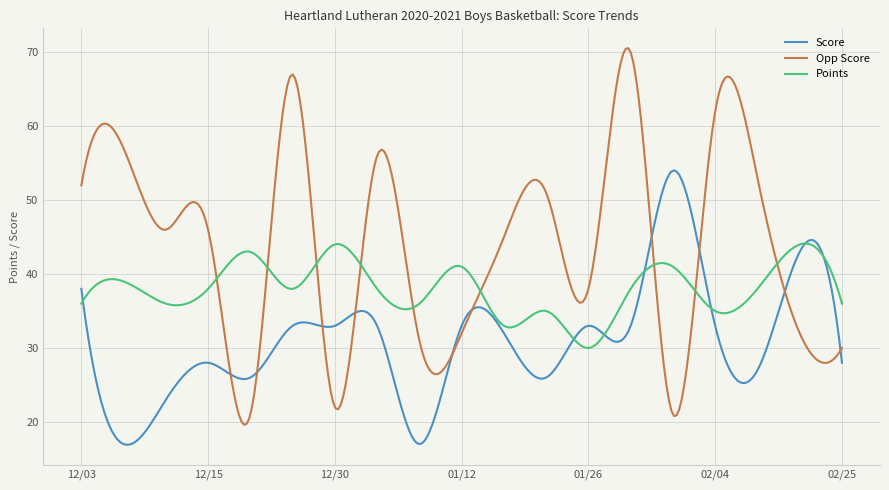

Which series has the widest spread of values?

Opp Score